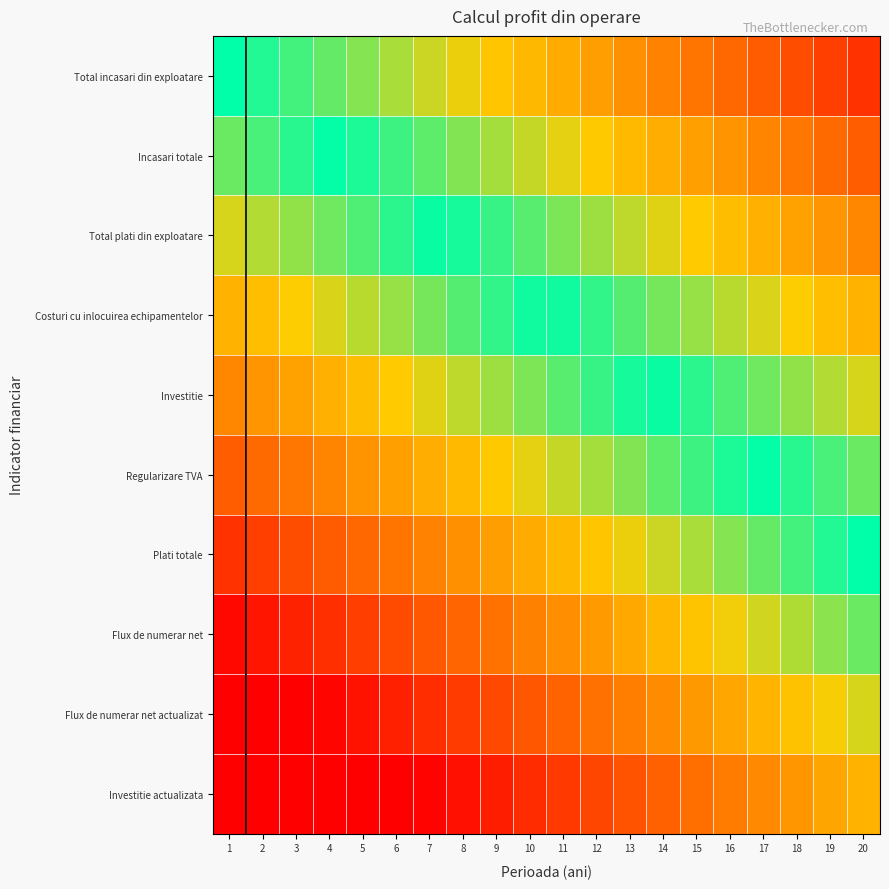

Reading left to right, what are all the values shown in this chart?

Total incasari din exploatare: 1=0.0	2=0.1	3=0.1	4=0.2	5=0.2	6=0.3	7=0.3	8=0.4	9=0.4	10=0.5	11=0.5	12=0.6	13=0.6	14=0.7	15=0.7	16=0.8	17=0.8	18=0.9	19=0.9	20=1.0
Incasari totale: 1=-0.2	2=-0.1	3=-0.1	4=-0.0	5=0.0	6=0.1	7=0.1	8=0.2	9=0.3	10=0.3	11=0.4	12=0.4	13=0.5	14=0.5	15=0.6	16=0.6	17=0.7	18=0.7	19=0.8	20=0.8
Total plati din exploatare: 1=-0.3	2=-0.3	3=-0.2	4=-0.2	5=-0.1	6=-0.1	7=-0.0	8=0.0	9=0.1	10=0.1	11=0.2	12=0.2	13=0.3	14=0.4	15=0.4	16=0.5	17=0.5	18=0.6	19=0.6	20=0.7
Costuri cu inlocuirea echipamentelor: 1=-0.5	2=-0.4	3=-0.4	4=-0.3	5=-0.3	6=-0.2	7=-0.2	8=-0.1	9=-0.1	10=-0.0	11=0.0	12=0.1	13=0.1	14=0.2	15=0.2	16=0.3	17=0.3	18=0.4	19=0.4	20=0.5
Investitie: 1=-0.7	2=-0.6	3=-0.6	4=-0.5	5=-0.5	6=-0.4	7=-0.4	8=-0.3	9=-0.2	10=-0.2	11=-0.1	12=-0.1	13=-0.0	14=0.0	15=0.1	16=0.1	17=0.2	18=0.2	19=0.3	20=0.3
Regularizare TVA: 1=-0.8	2=-0.8	3=-0.7	4=-0.7	5=-0.6	6=-0.6	7=-0.5	8=-0.5	9=-0.4	10=-0.4	11=-0.3	12=-0.3	13=-0.2	14=-0.1	15=-0.1	16=-0.0	17=0.0	18=0.1	19=0.1	20=0.2
Plati totale: 1=-1.0	2=-0.9	3=-0.9	4=-0.8	5=-0.8	6=-0.7	7=-0.7	8=-0.6	9=-0.6	10=-0.5	11=-0.5	12=-0.4	13=-0.4	14=-0.3	15=-0.3	16=-0.2	17=-0.2	18=-0.1	19=-0.1	20=0.0
Flux de numerar net: 1=-1.2	2=-1.1	3=-1.1	4=-1.0	5=-1.0	6=-0.9	7=-0.9	8=-0.8	9=-0.7	10=-0.7	11=-0.6	12=-0.6	13=-0.5	14=-0.5	15=-0.4	16=-0.4	17=-0.3	18=-0.3	19=-0.2	20=-0.2
Flux de numerar net actualizat: 1=-1.3	2=-1.3	3=-1.2	4=-1.2	5=-1.1	6=-1.1	7=-1.0	8=-1.0	9=-0.9	10=-0.9	11=-0.8	12=-0.8	13=-0.7	14=-0.6	15=-0.6	16=-0.5	17=-0.5	18=-0.4	19=-0.4	20=-0.3
Investitie actualizata: 1=-1.5	2=-1.4	3=-1.4	4=-1.3	5=-1.3	6=-1.2	7=-1.2	8=-1.1	9=-1.1	10=-1.0	11=-1.0	12=-0.9	13=-0.9	14=-0.8	15=-0.8	16=-0.7	17=-0.7	18=-0.6	19=-0.6	20=-0.5